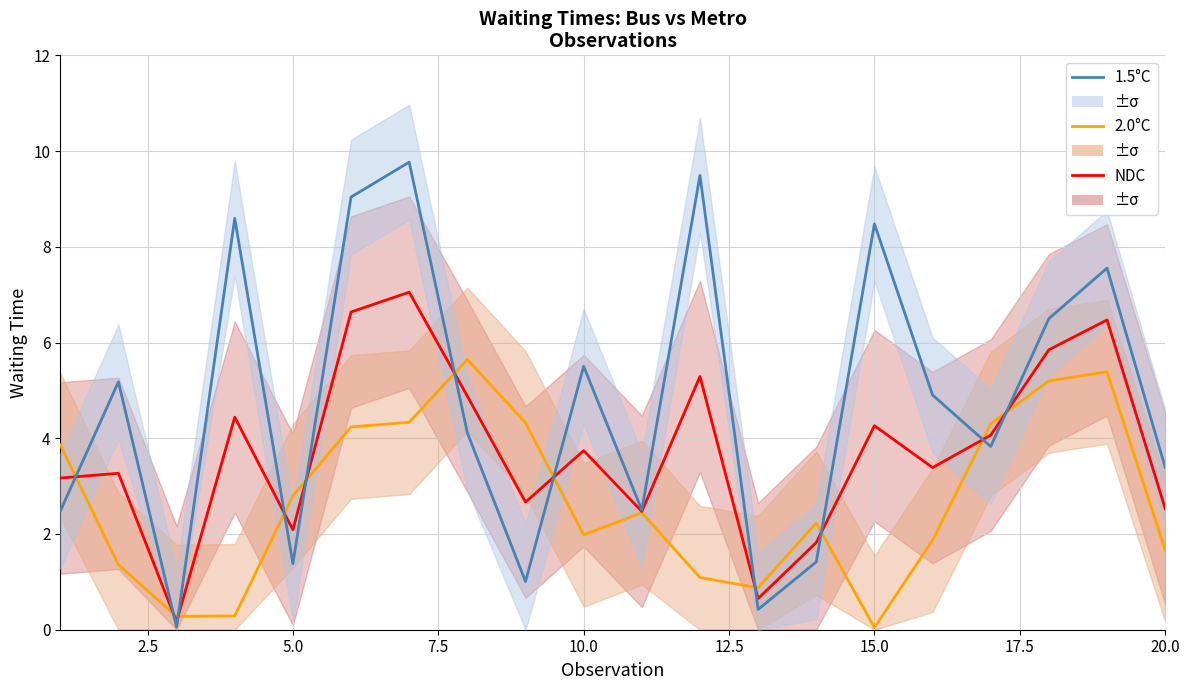

Reading right to left, extract all data points from this chart.

NDC: 2.5	6.5	5.8	4.1	3.4	4.3	1.8	0.7	5.3	2.5	3.7	2.7	4.9	7.1	6.6	2.1	4.4	0.2	3.3	3.2
2.0°C: 1.7	5.4	5.2	4.3	1.9	0.0	2.2	0.9	1.1	2.4	2.0	4.3	5.6	4.3	4.2	2.8	0.3	0.3	1.4	3.9
1.5°C: 3.4	7.6	6.5	3.8	4.9	8.5	1.4	0.4	9.5	2.5	5.5	1.0	4.1	9.8	9.0	1.4	8.6	0.1	5.2	2.5